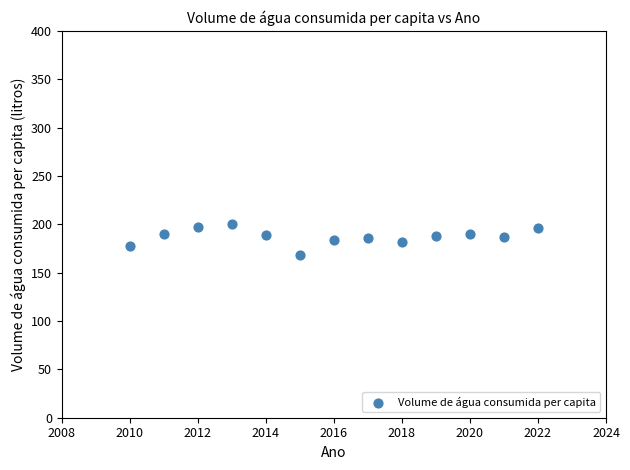

What is the range of X values (max minus min)?

12.0